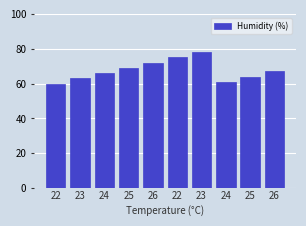

How many series are shown in this chart?

1